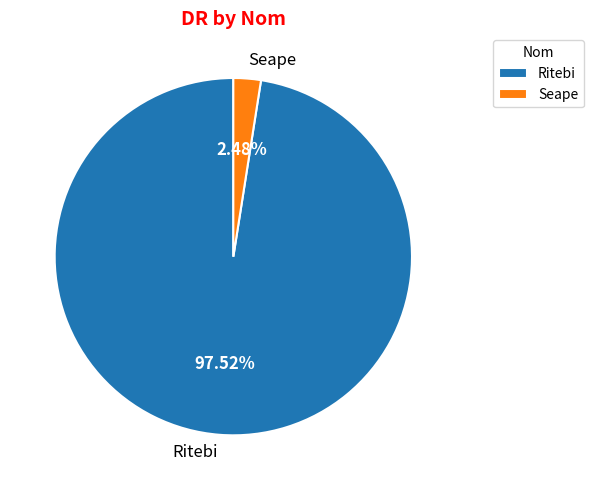

Rank the categories by value from highest to lowest.

Ritebi, Seape